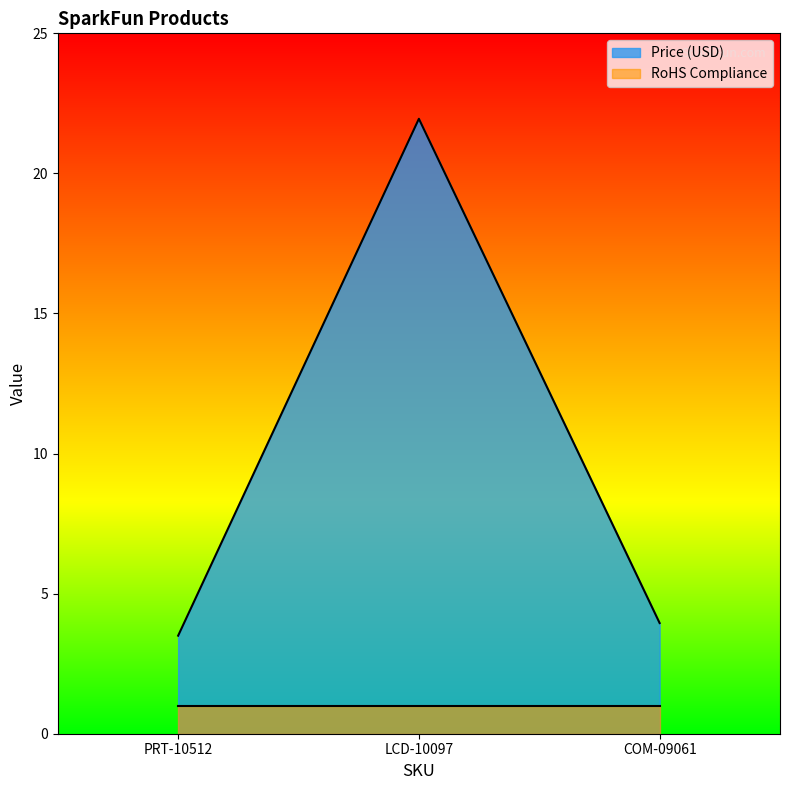

What is the minimum value shown in the chart?

1.0